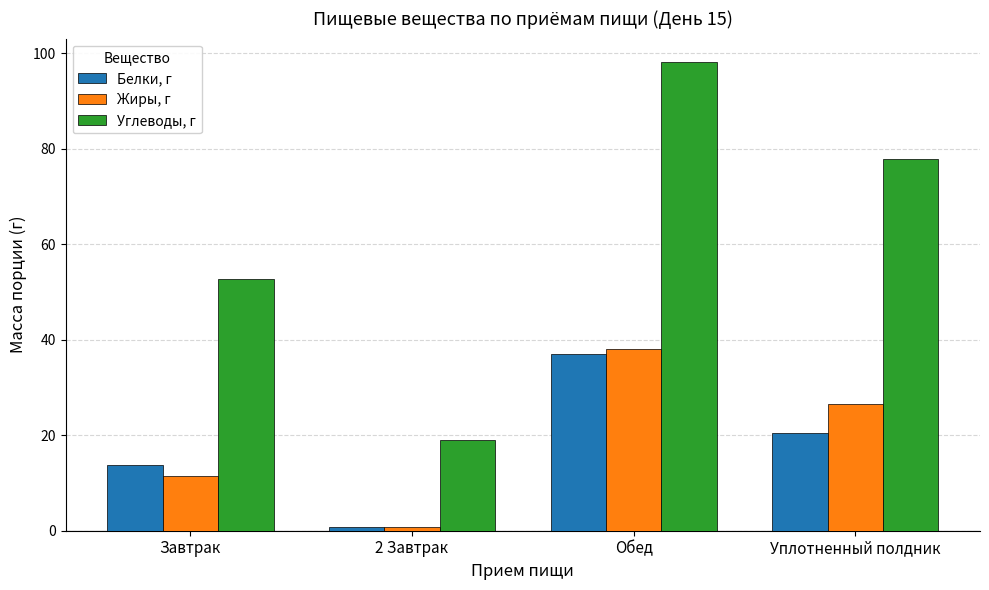

Is the value of Белки, г at Уплотненный полдник greater than the value of Углеводы, г at Обед?

No